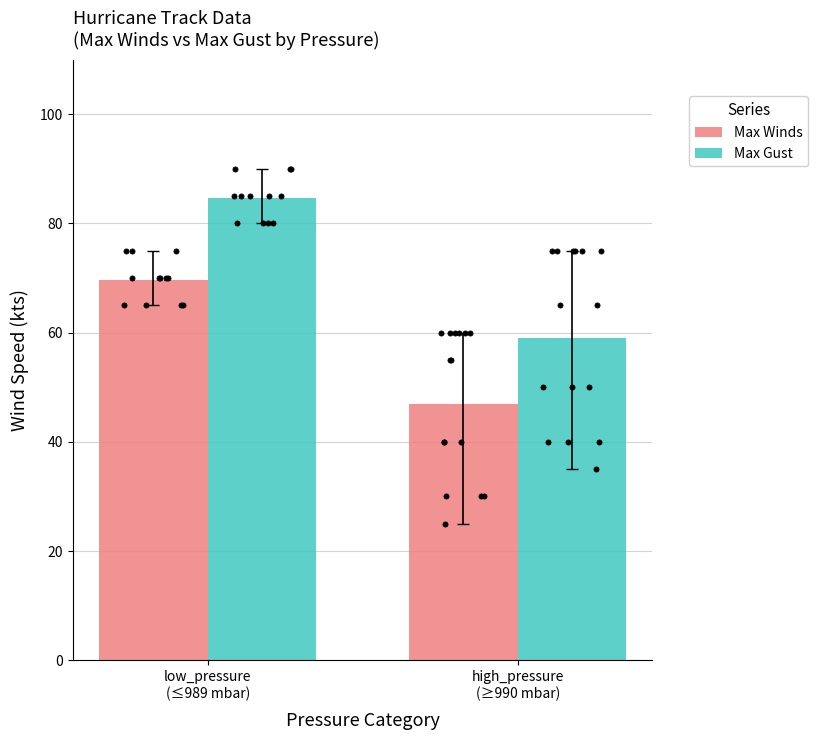

Which series reaches the minimum Y coordinate?

Max Winds